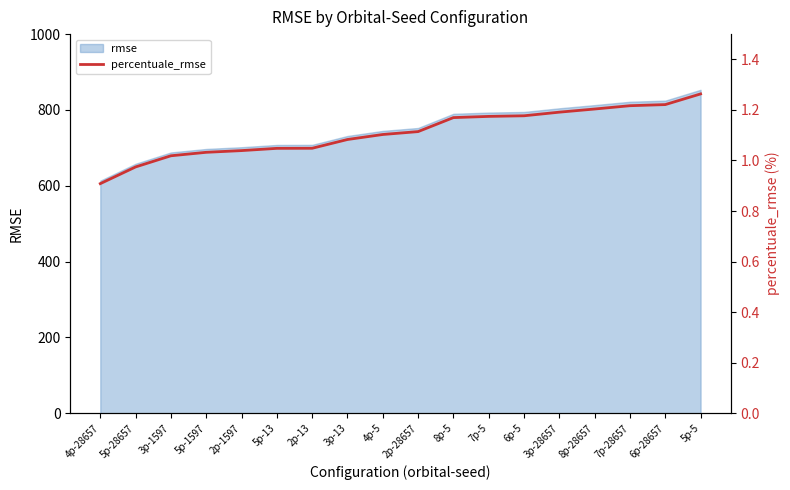

How many lines are shown in the chart?

1